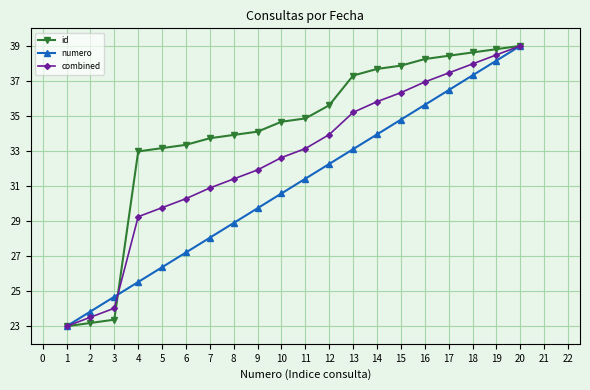

What is the sum of the combined values at 9 and 13?

67.1